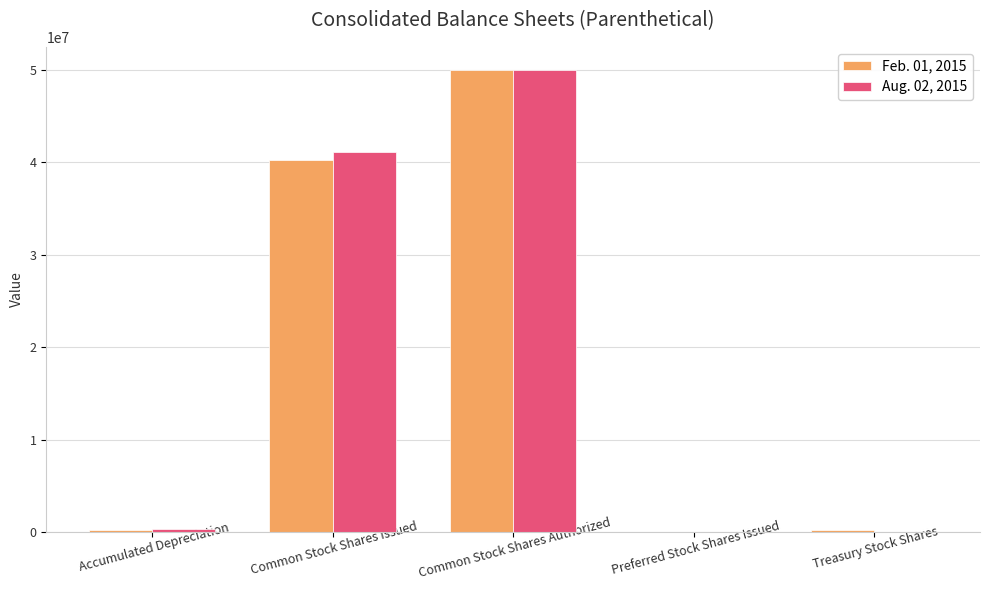

What are all the series names shown in the legend?

Feb. 01, 2015, Aug. 02, 2015